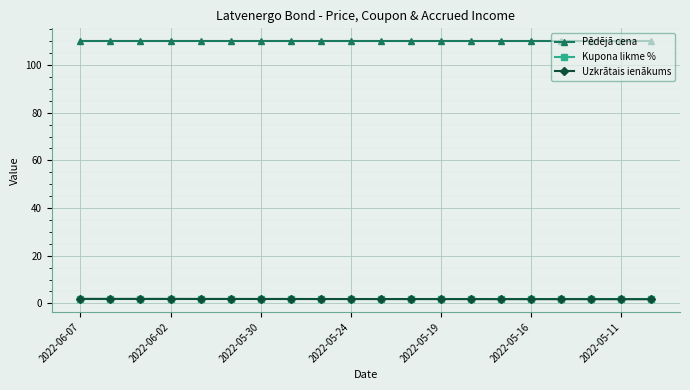

What is the value of the Pēdējā cena point at the 17th from the left?

110.0